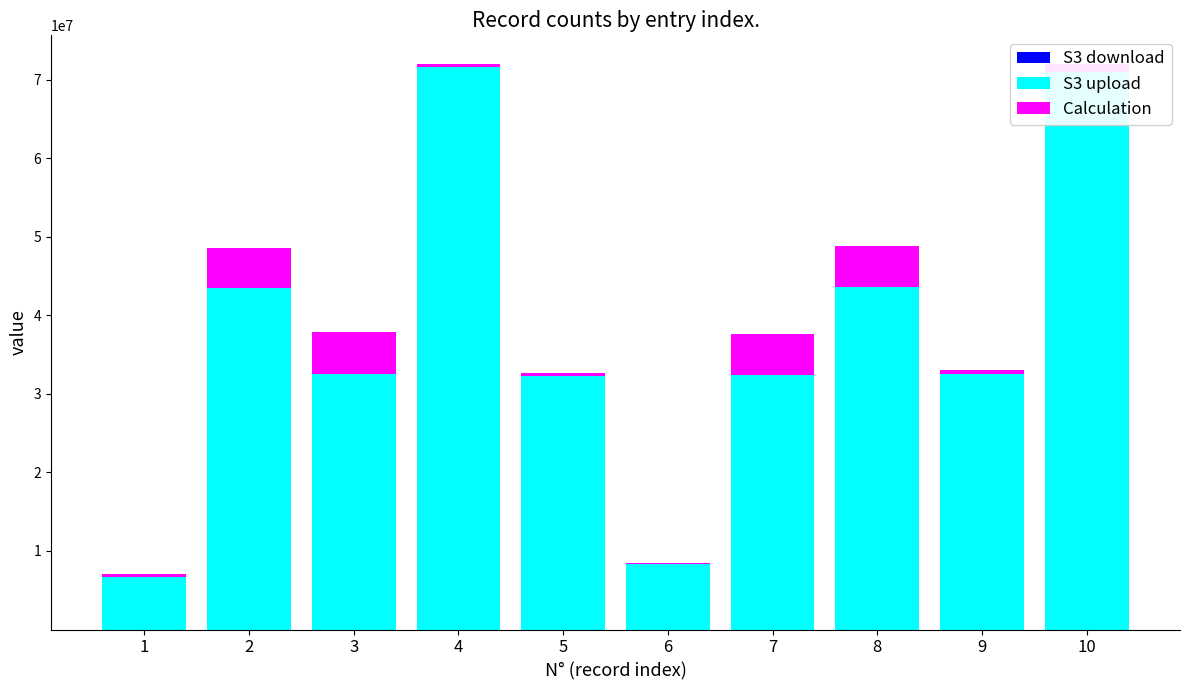

How many categories are shown in the chart?

10